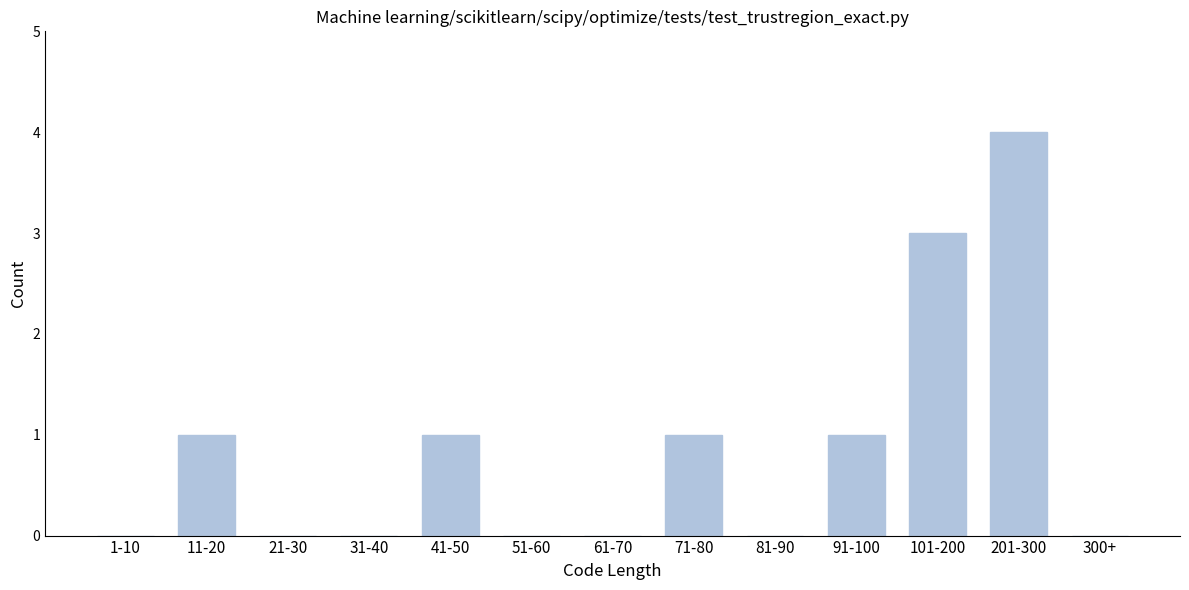

Reading left to right, what are all the values shown in this chart?

1-10=0	11-20=1	21-30=0	31-40=0	41-50=1	51-60=0	61-70=0	71-80=1	81-90=0	91-100=1	101-200=3	201-300=4	300+=0